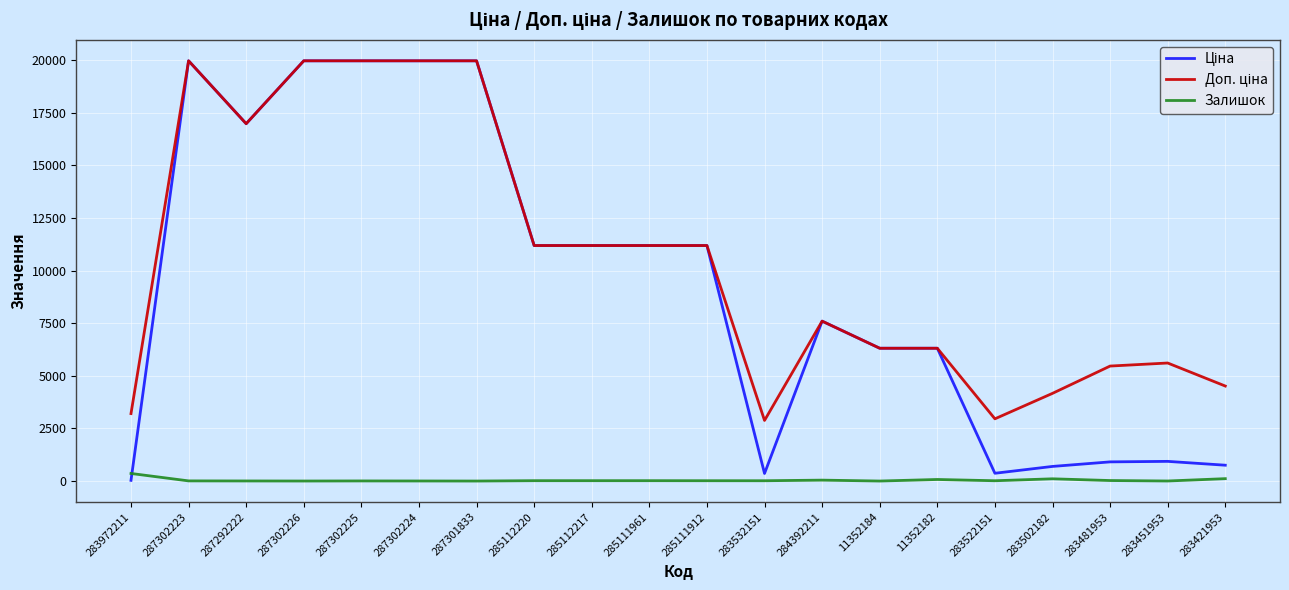

Read the Залишок value at 287302225.

5.0